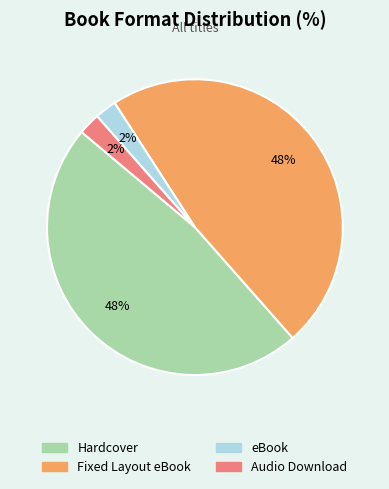

How many segments does this pie chart have?

4